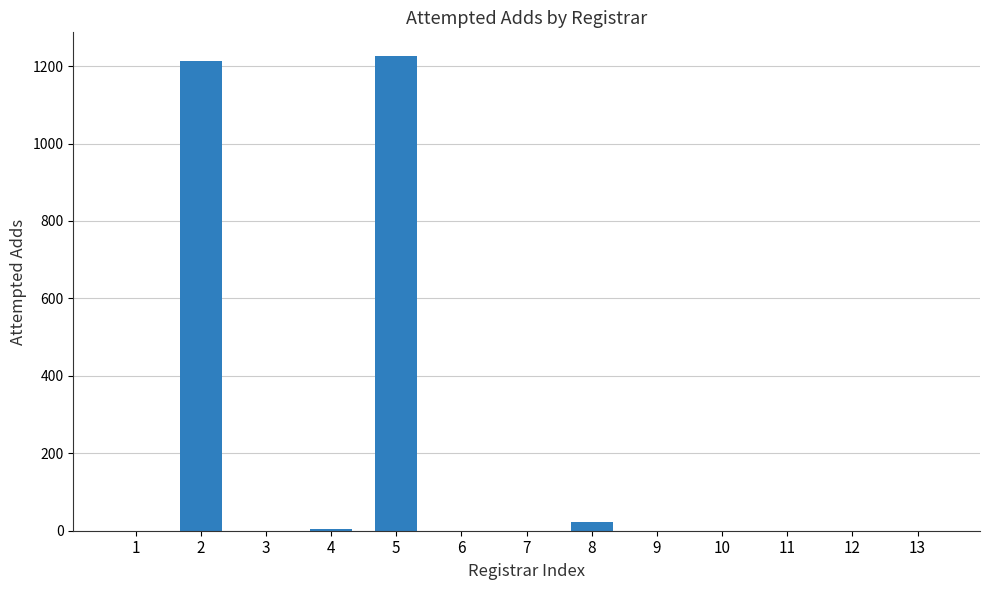

Is it true that the value at 5 is 1646?

False